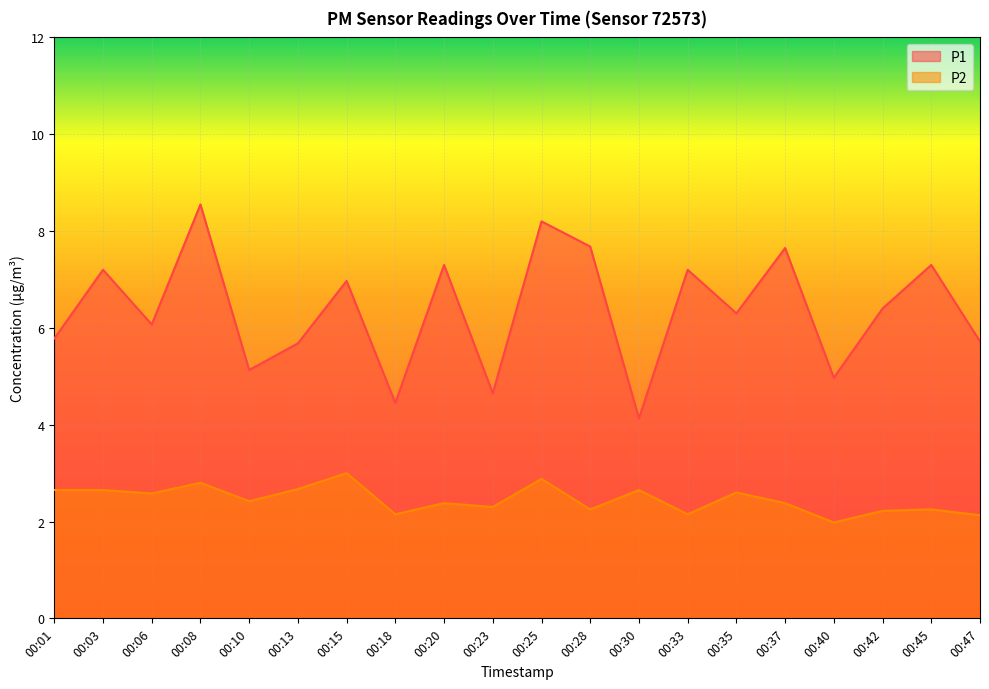

Does the chart display data point markers on the line(s)?

No